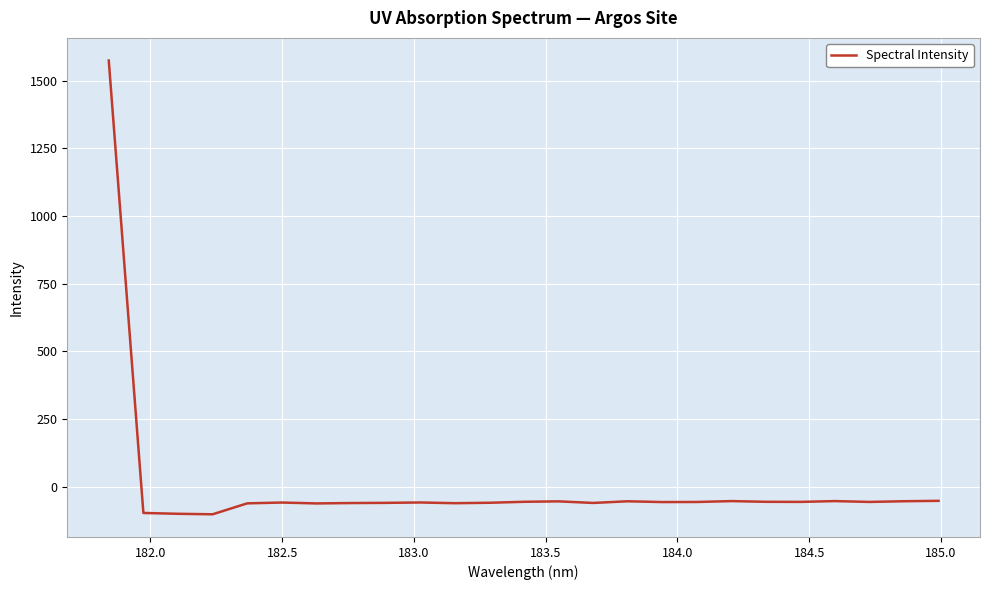

What is the smallest value displayed?

-101.1